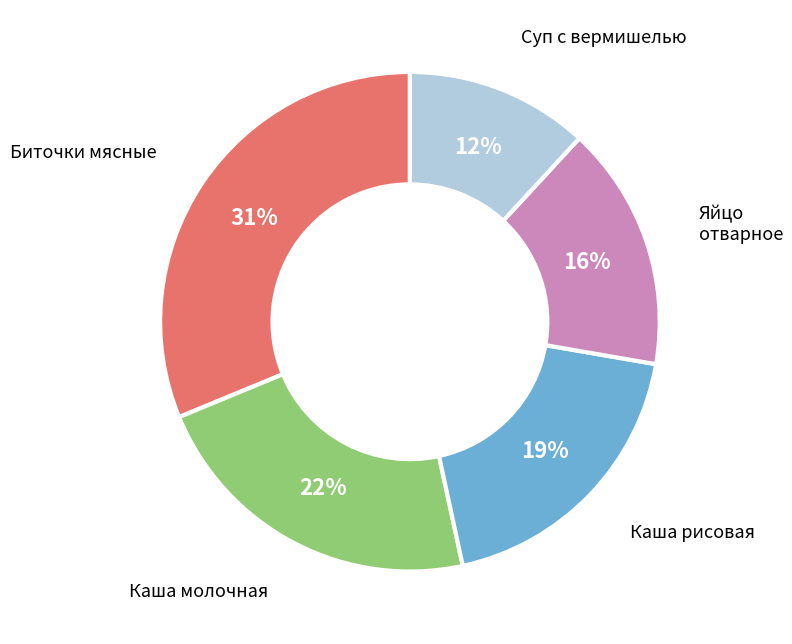

Do Каша молочная and Суп с вермишелью together represent more than half of the pie?

No